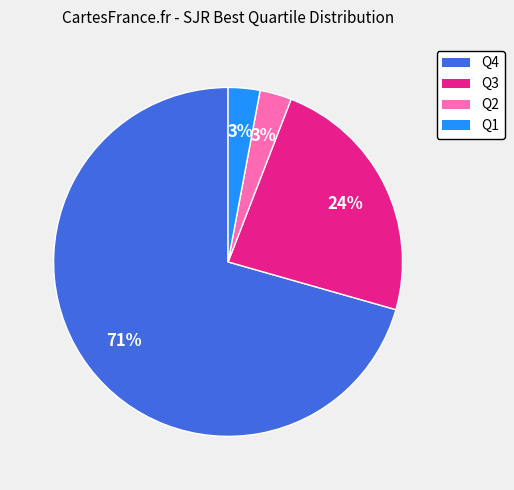

What percentage is the Q1 slice, to the nearest percent?

3%